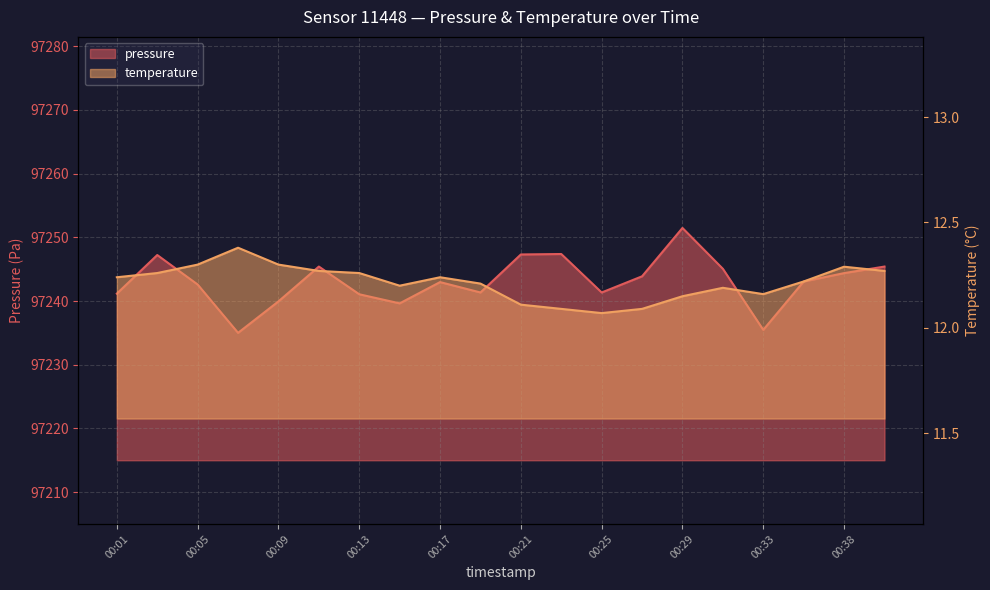

What is the average value of the temperature series?

12.2